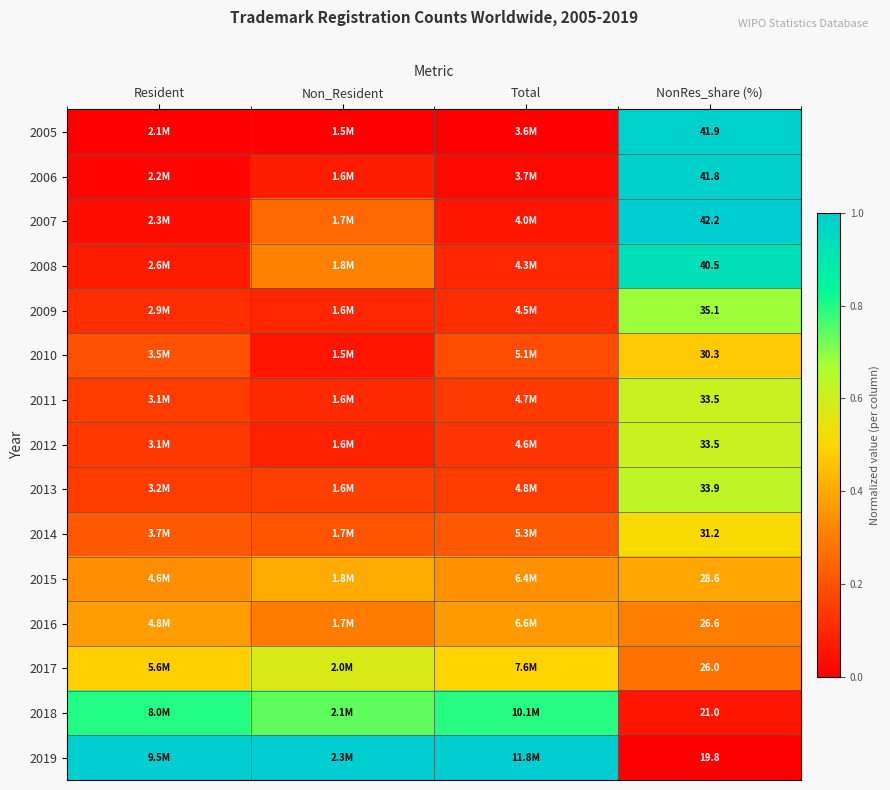

At Non_Resident, list the series in order from smallest to largest.

2005, 2010, 2006, 2012, 2009, 2011, 2013, 2014, 2007, 2016, 2008, 2015, 2017, 2018, 2019